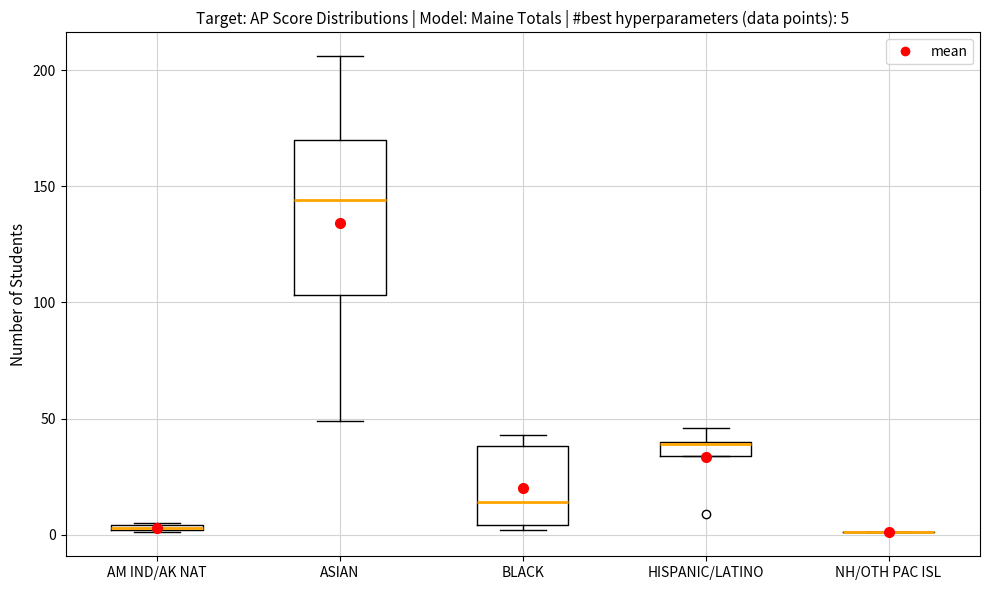

Comparing the boxes themselves (not the whiskers), which one is the tallest?

ASIAN